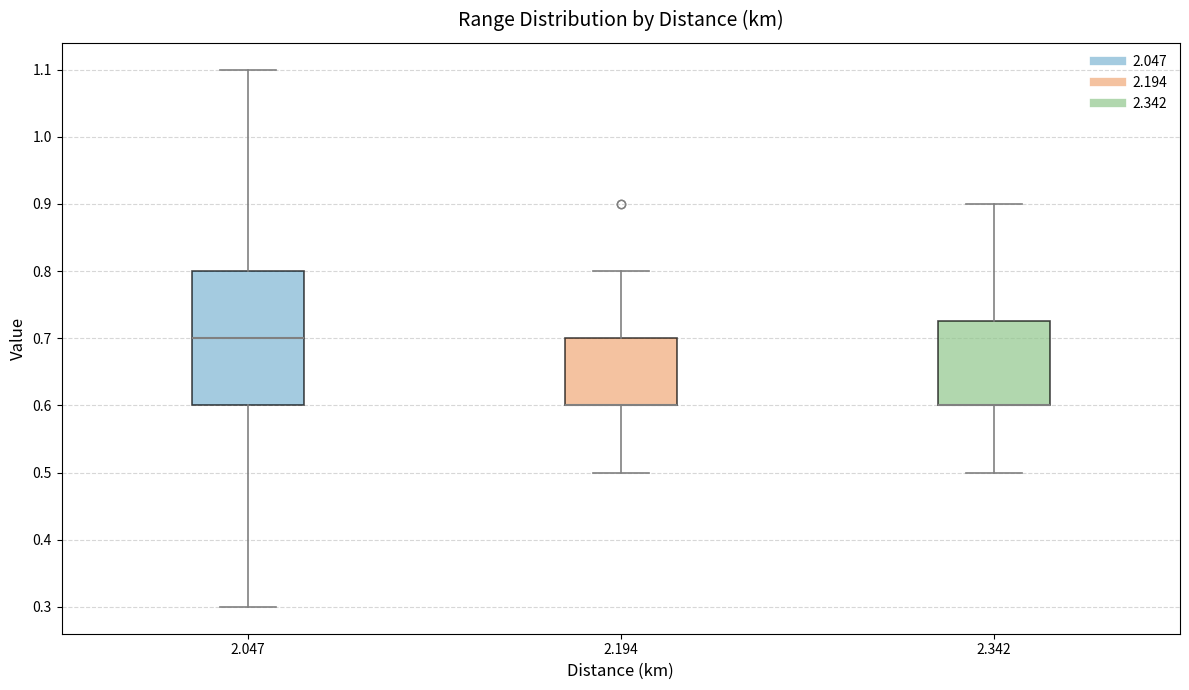

Which box is the tallest, from its lower edge to its upper edge?

2.047